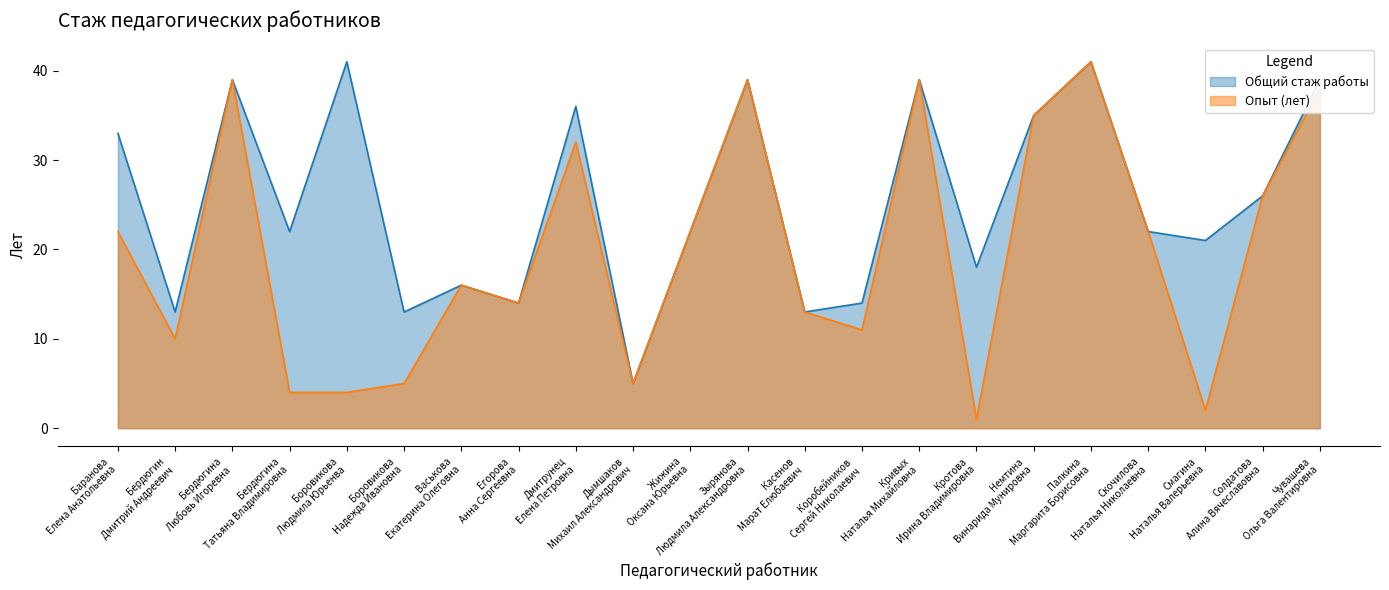

Where does the Опыт (лет) series first go above 22?

Бердюгина Любовь Игоревна